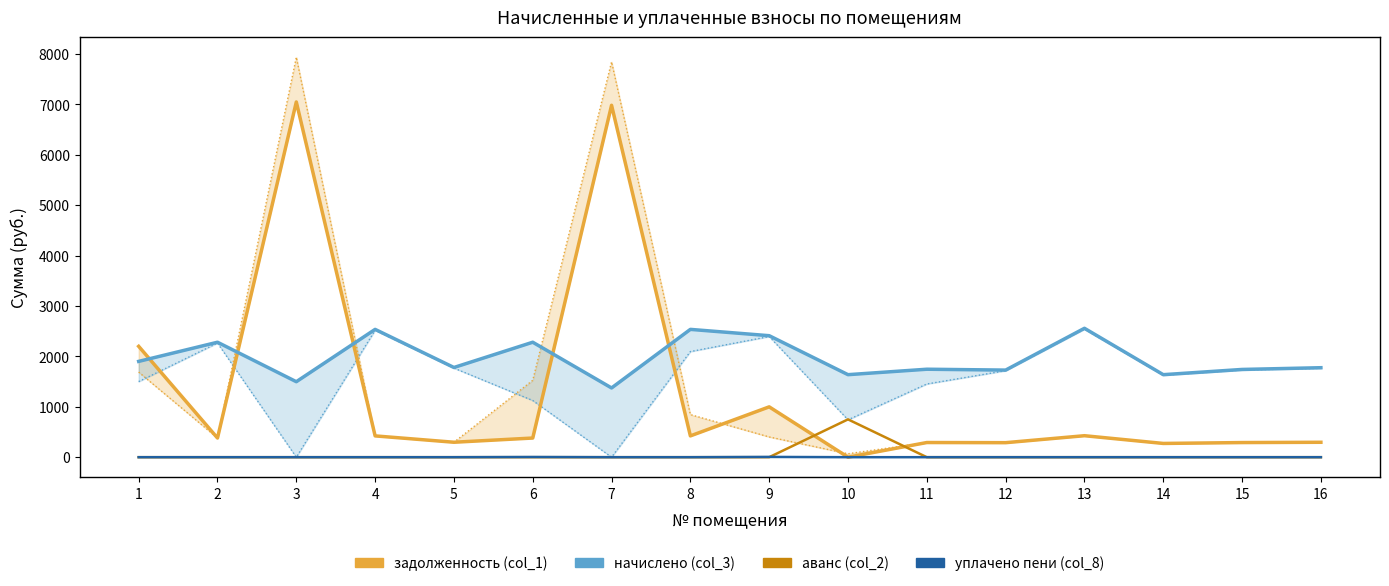

What is the greatest value displayed?

7048.0